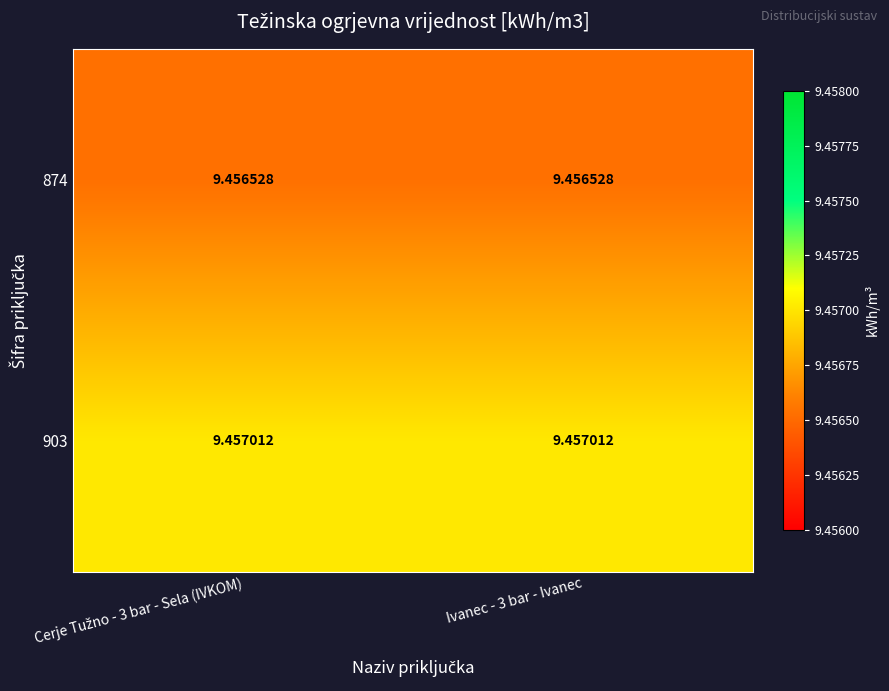

Is the value of 903 at Ivanec - 3 bar - Ivanec greater than the value of 874 at Ivanec - 3 bar - Ivanec?

Yes